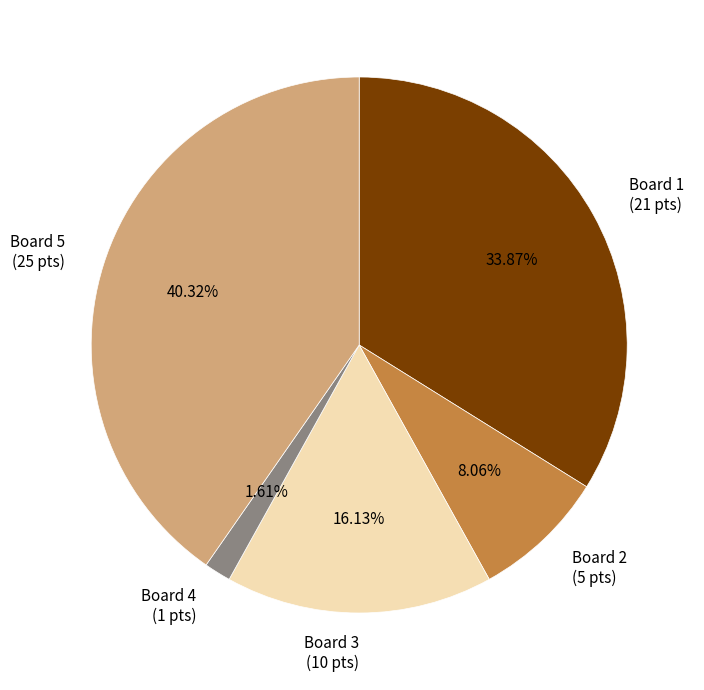

Is there a majority slice in this chart?

No